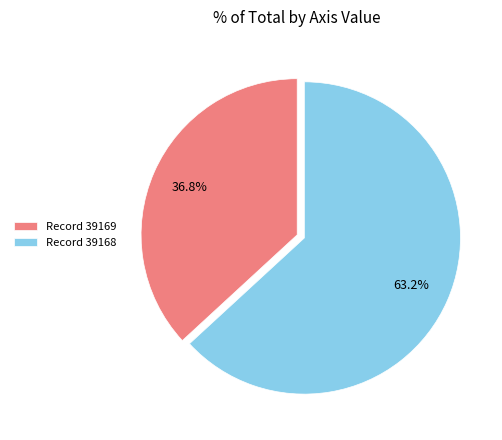

Does Record 39169 account for over 50% of the chart?

No